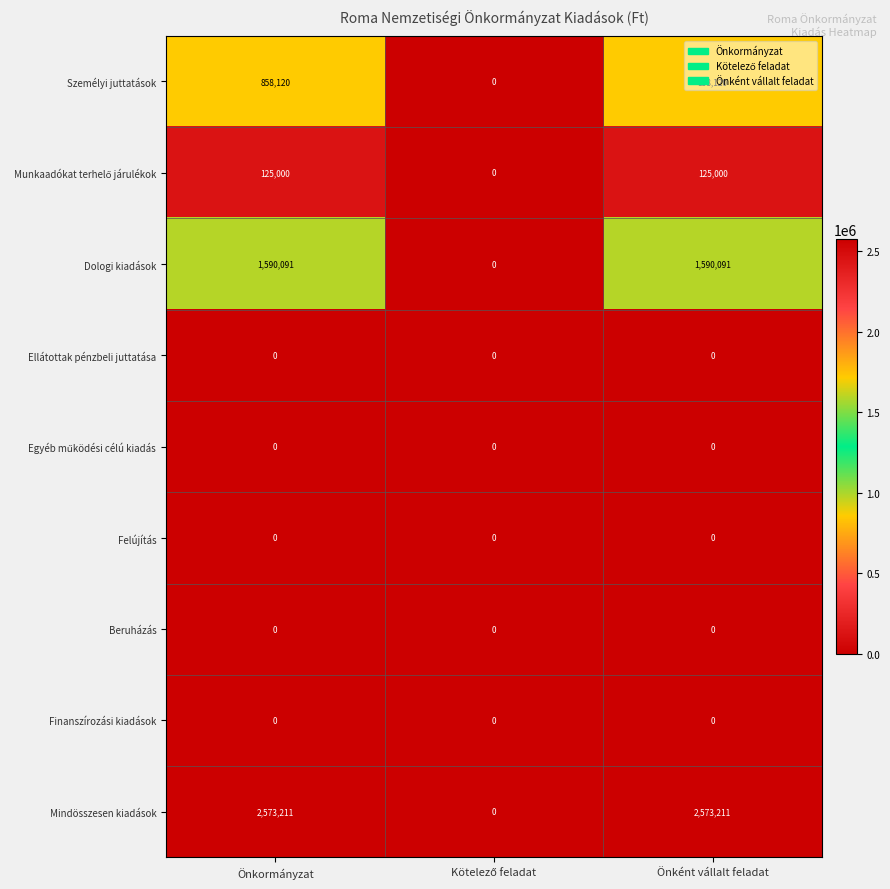

How many categories are shown in the chart?

3